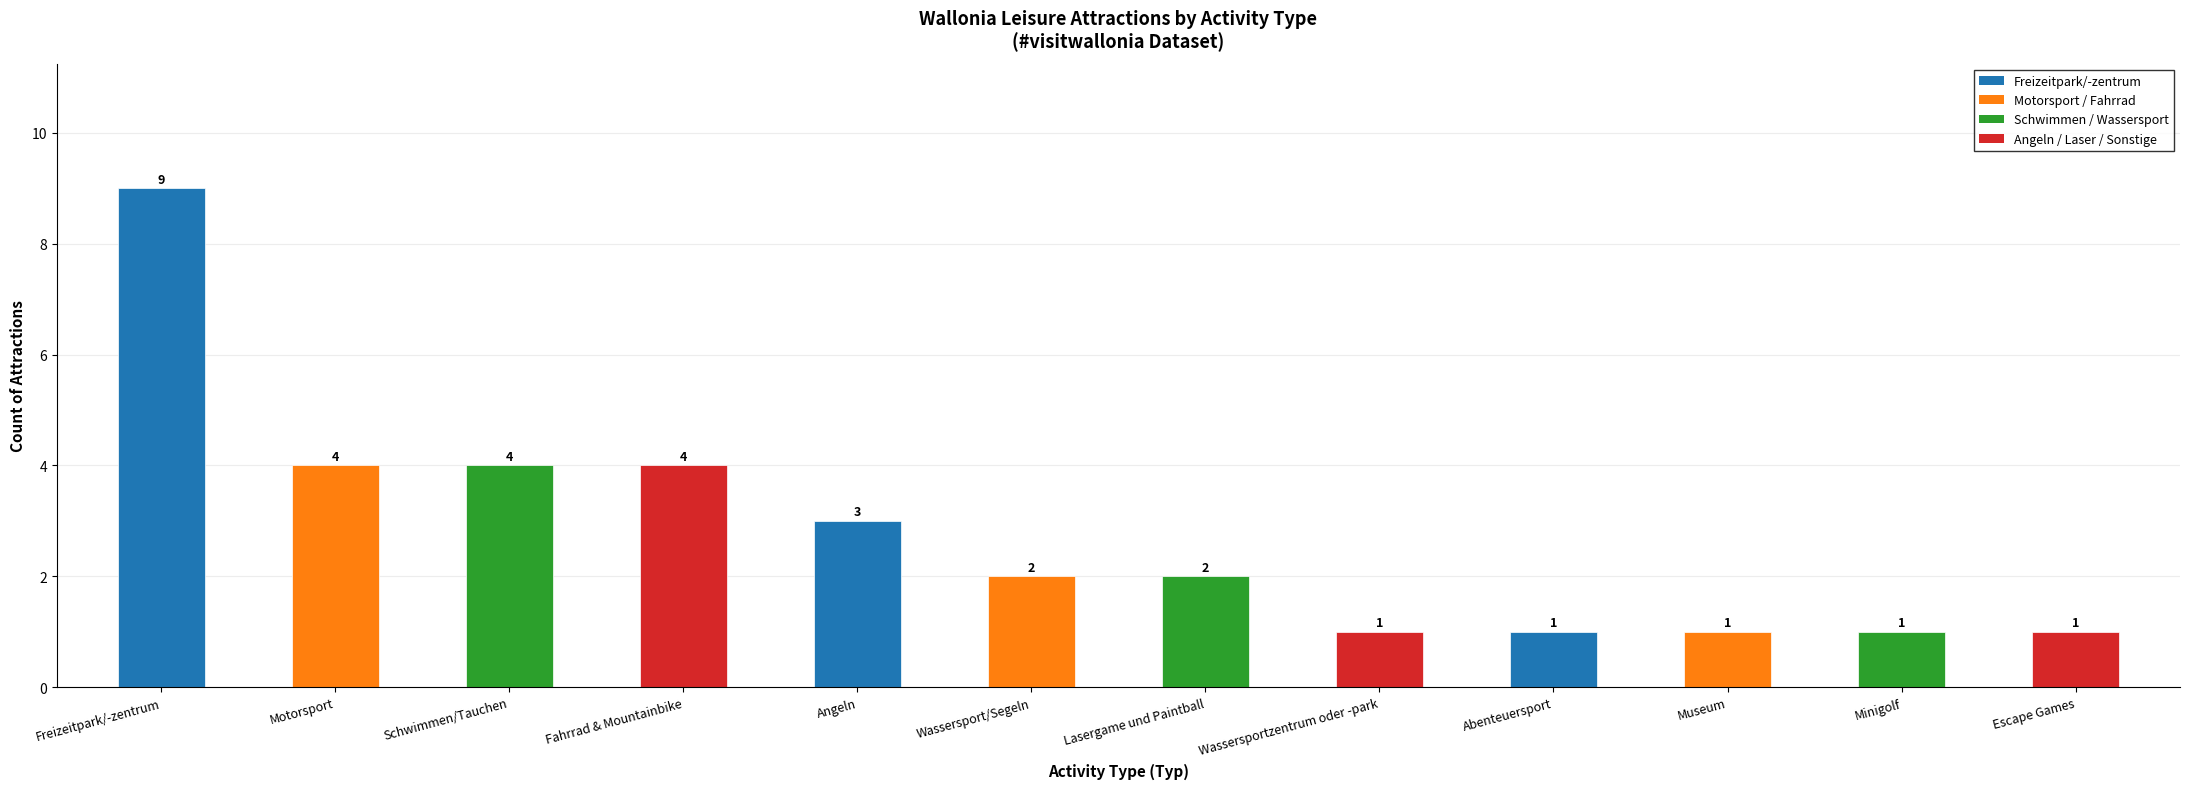

How many categories are shown in the chart?

12